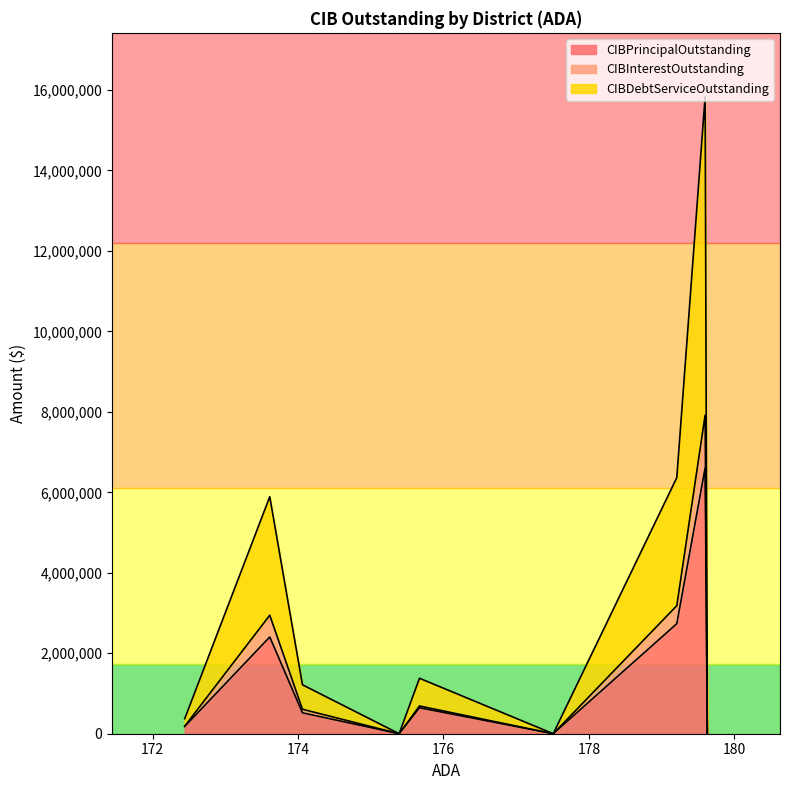

What is the highest value of the CIBPrincipalOutstanding series?

6607000.0